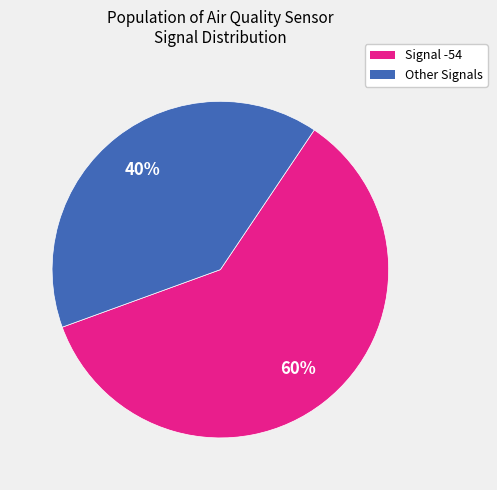

To the nearest percent, what is the average slice percentage?

50%